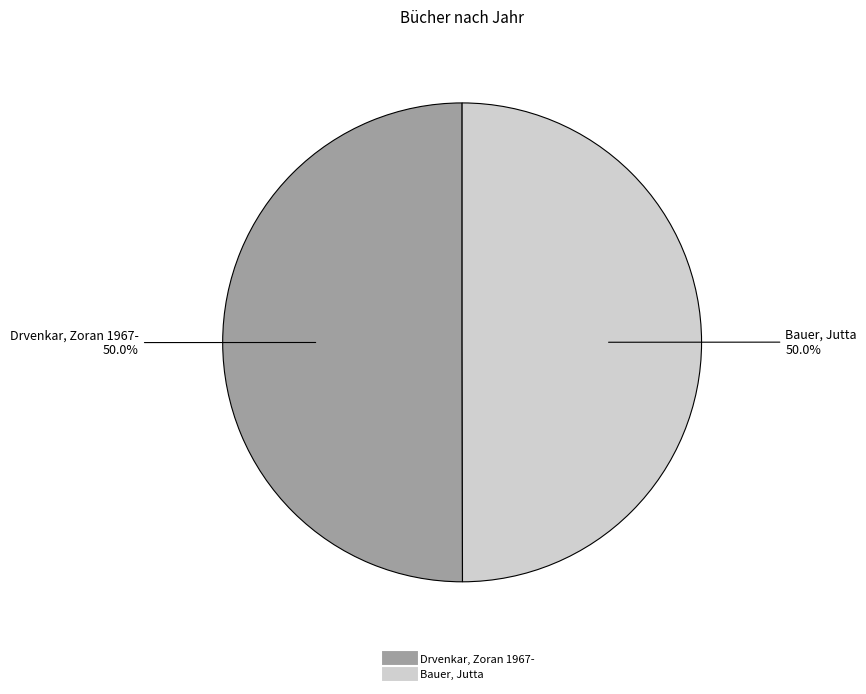

Approximately how many times larger is the value at Bauer, Jutta compared to Drvenkar, Zoran 1967-?

1.0